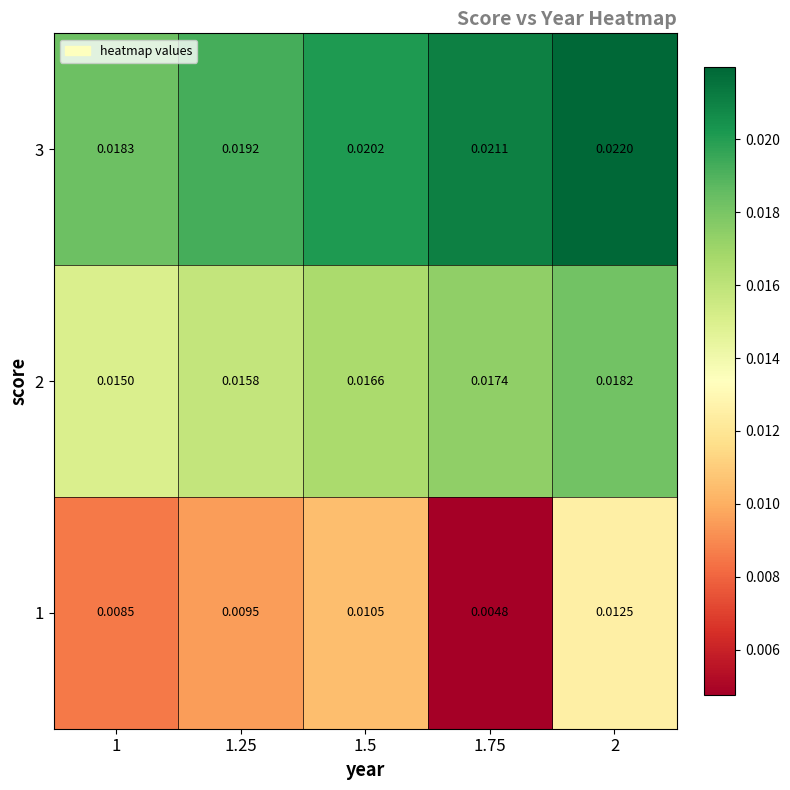

Count the number of data series in this chart.

3